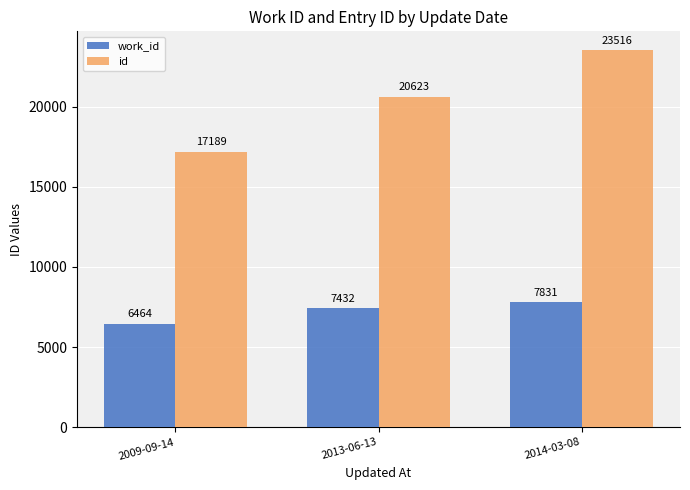

Count the id values in the range 17189 to 23516.

3